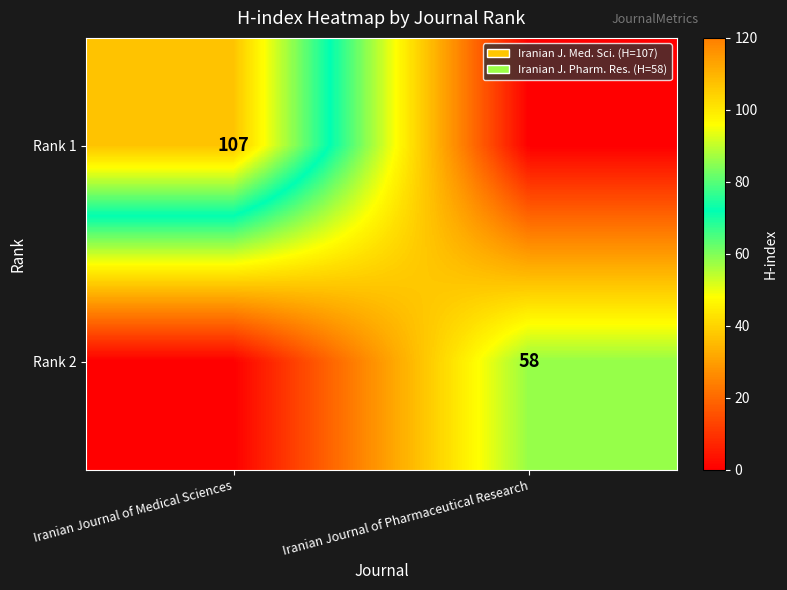

The value of Rank 1 at Iranian Journal of Medical Sciences is 107. True or false?

True